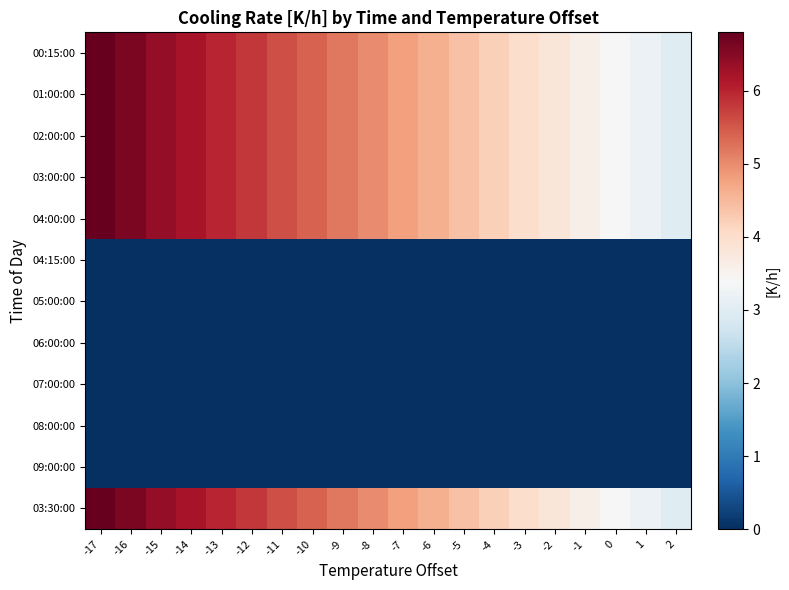

Which has a higher value, -6 or -14?

-14